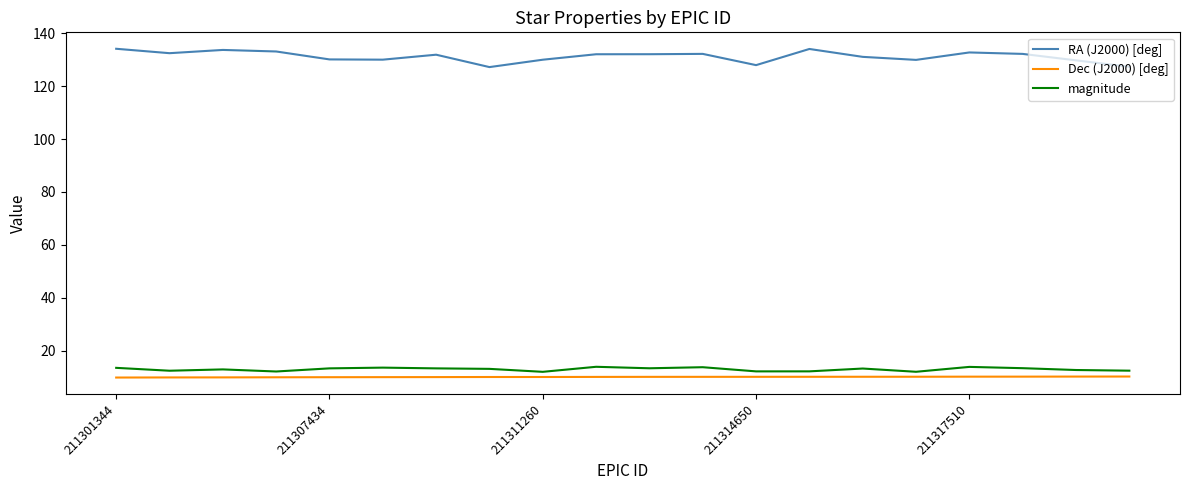

What is the maximum value shown in the chart?

134.1